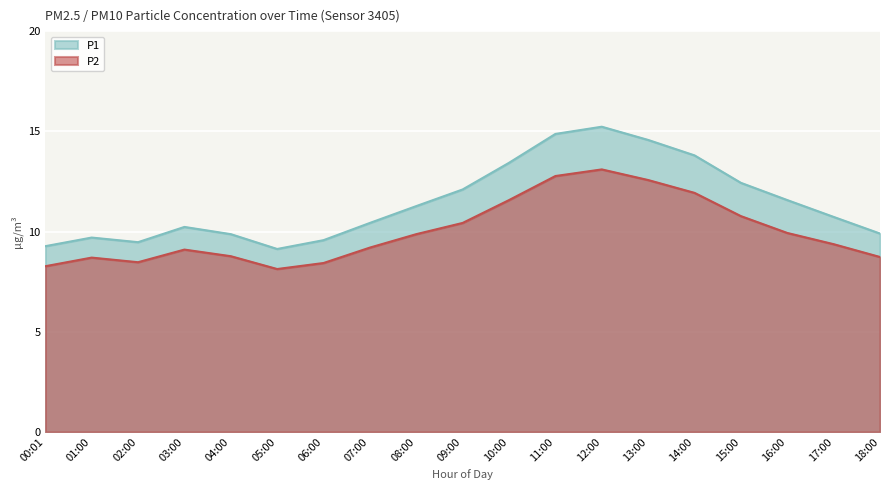

True or false: P2 and P1 intersect in this chart.

False